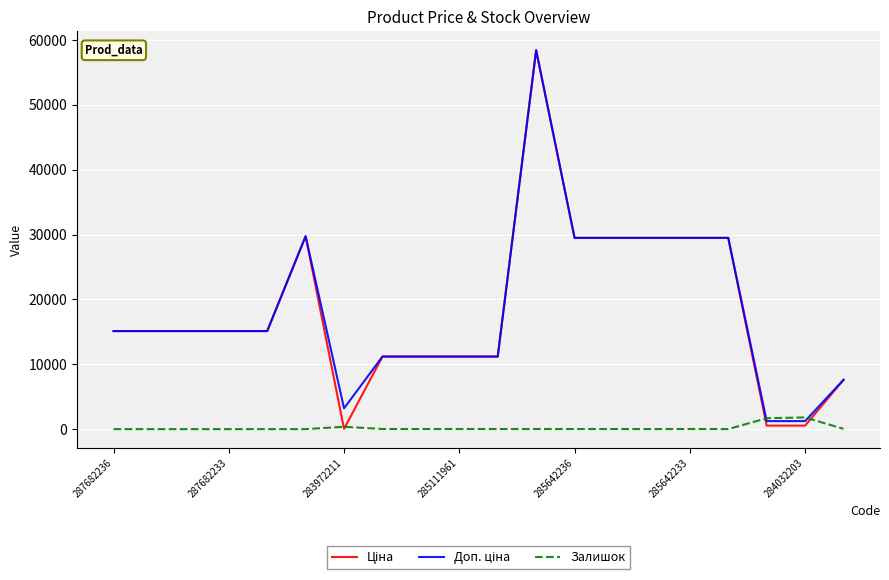

What is the greatest value displayed?

58426.5